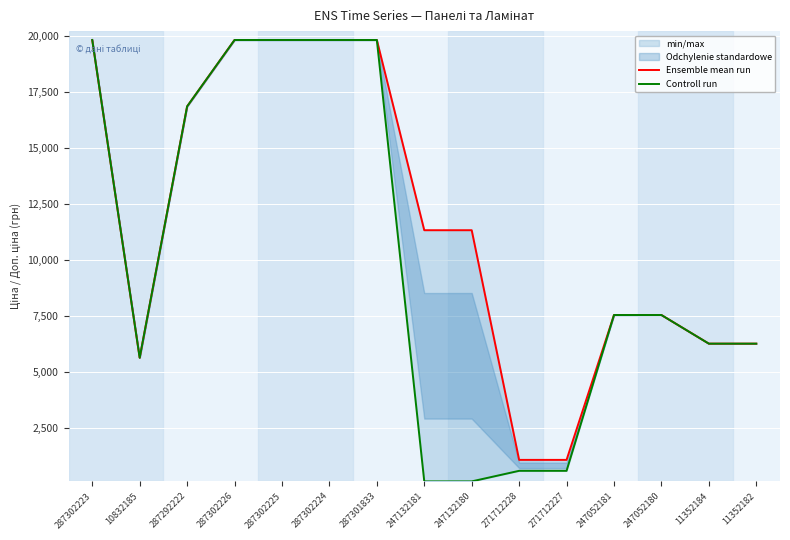

At which label does Controll run reach its peak?

287302223